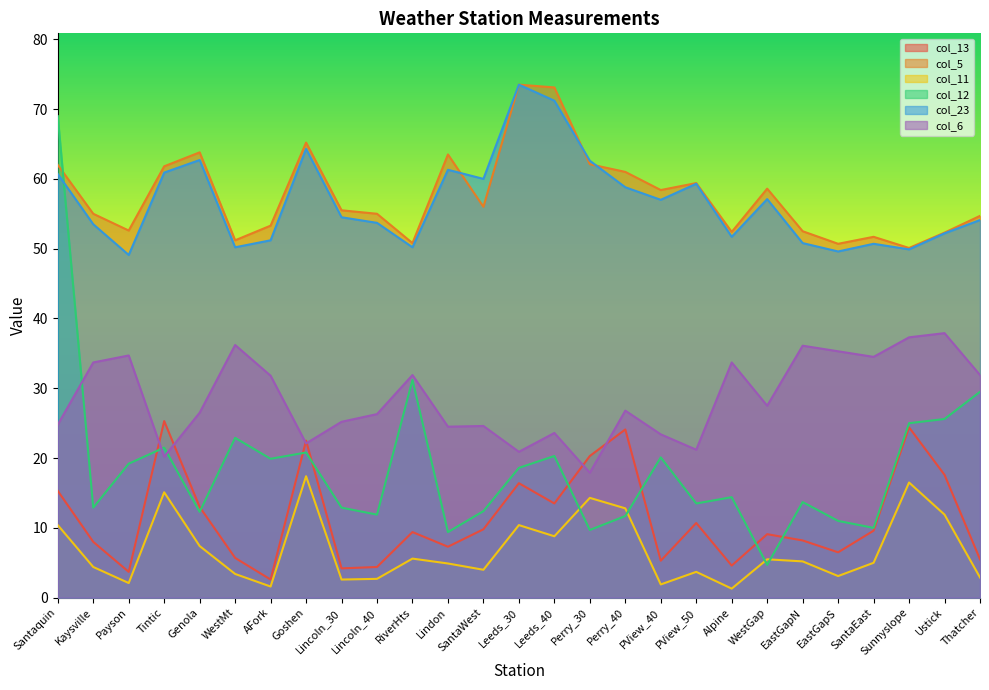

How many lines are shown in the chart?

6